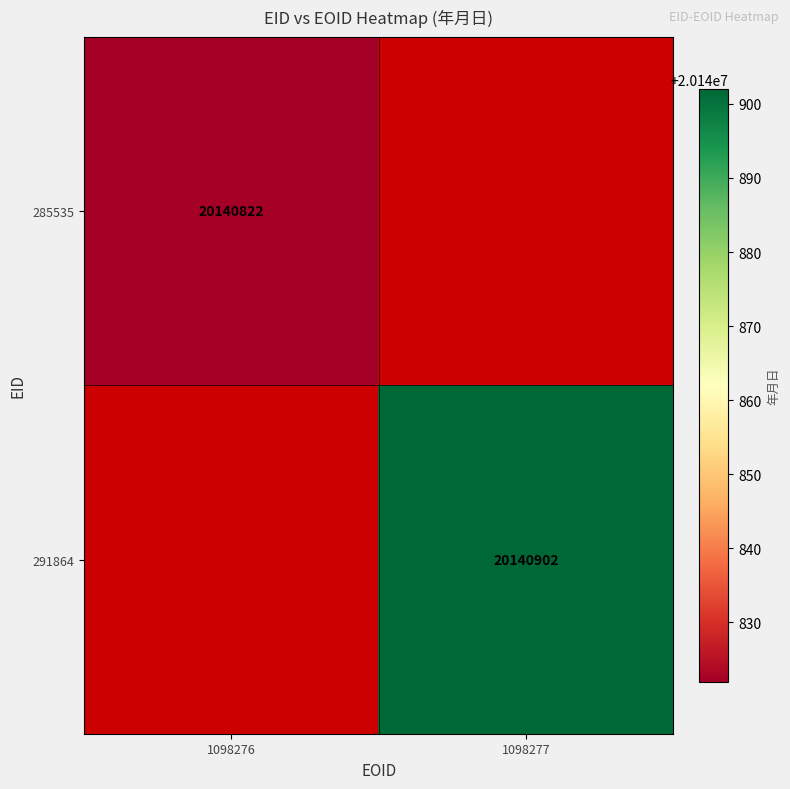

Count the number of categories in the chart.

2